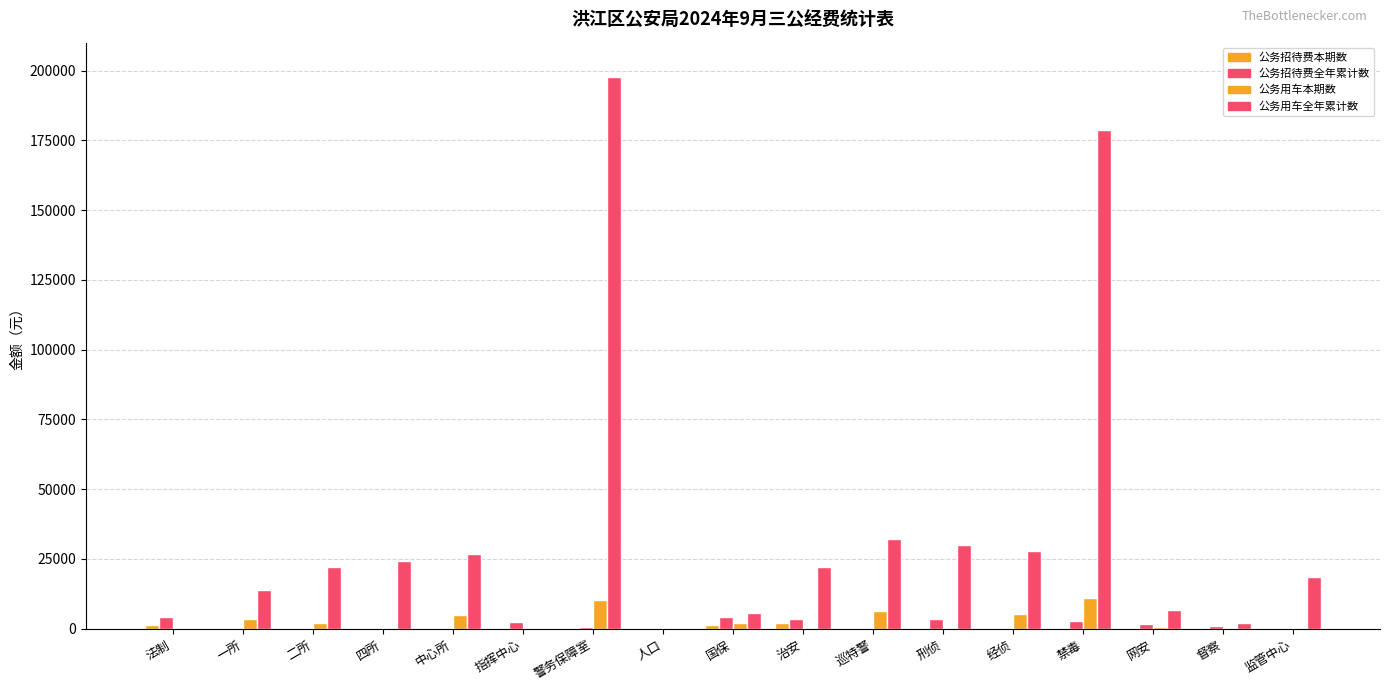

How many groups of bars are there?

17